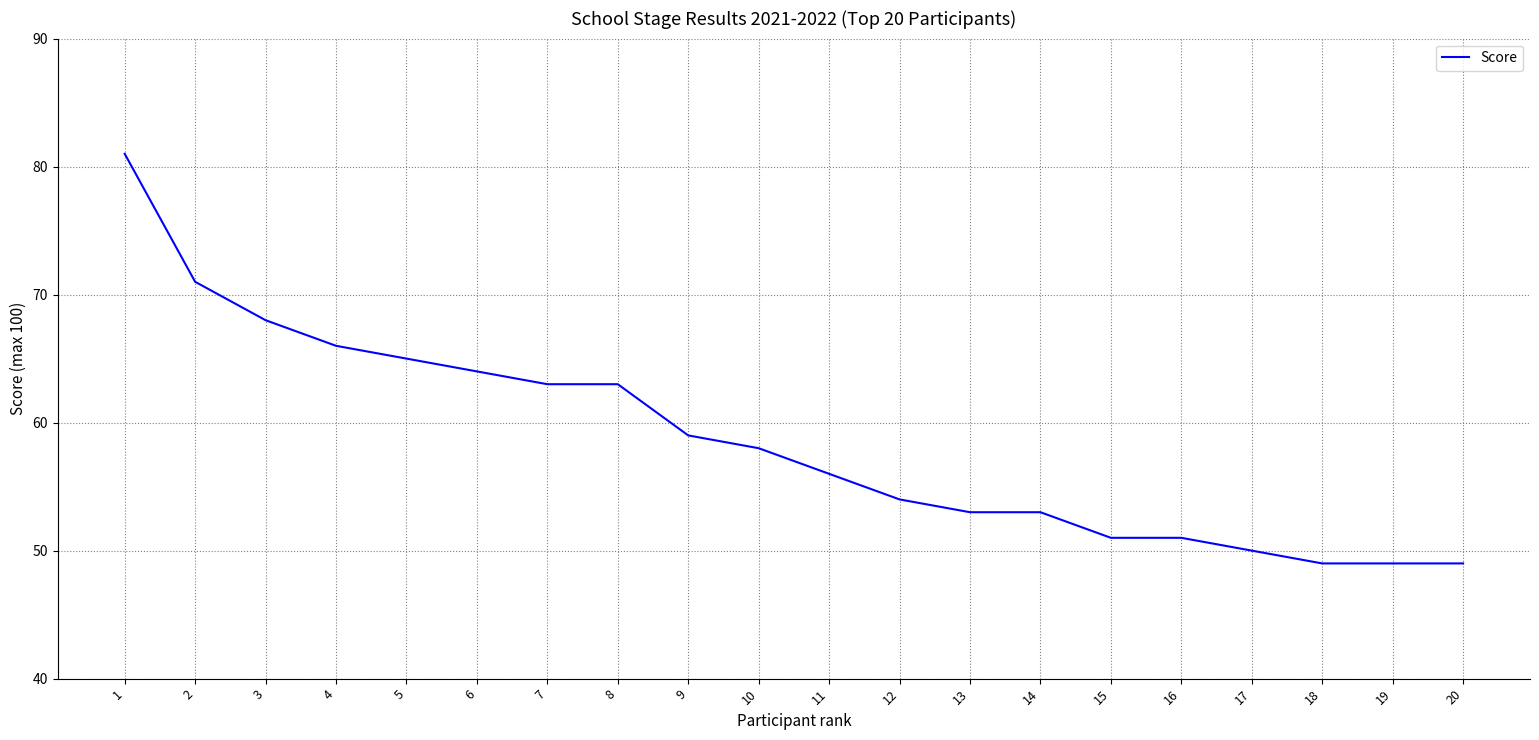

Reading left to right, extract all data points from this chart.

1=81	2=71	3=68	4=66	5=65	6=64	7=63	8=63	9=59	10=58	11=56	12=54	13=53	14=53	15=51	16=51	17=50	18=49	19=49	20=49